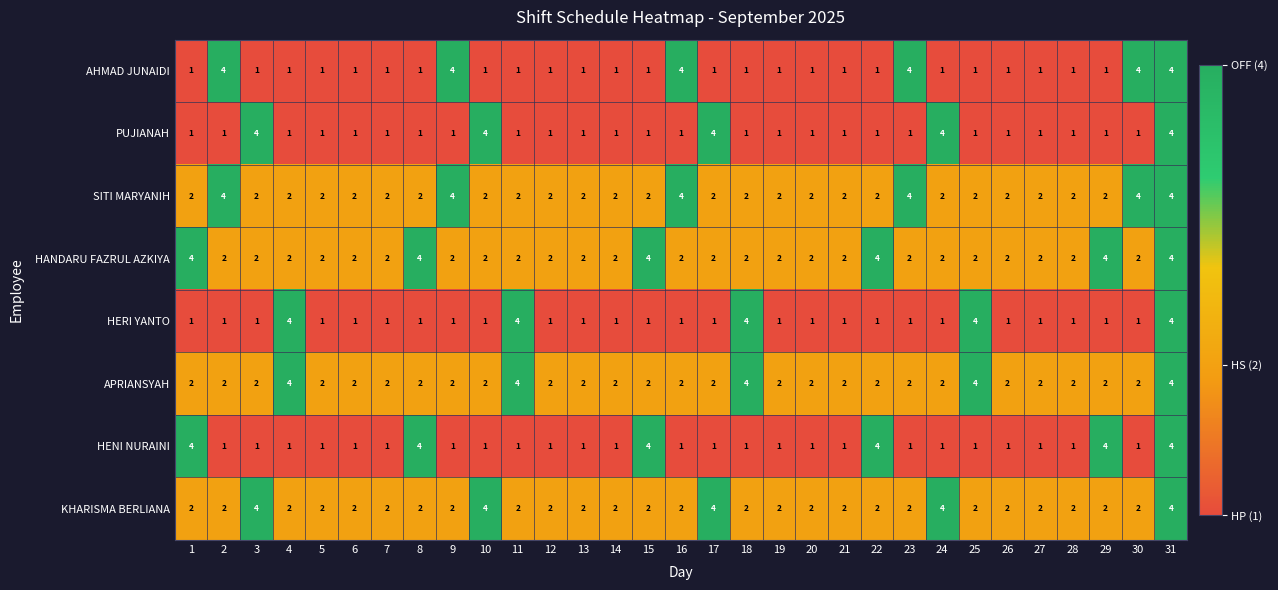

What is the approximate value of PUJIANAH at 17?

4